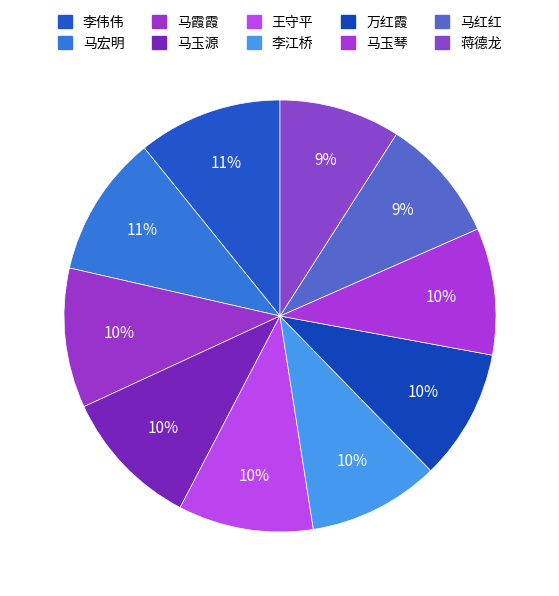

Does 马宏明 represent more than half of the total?

No